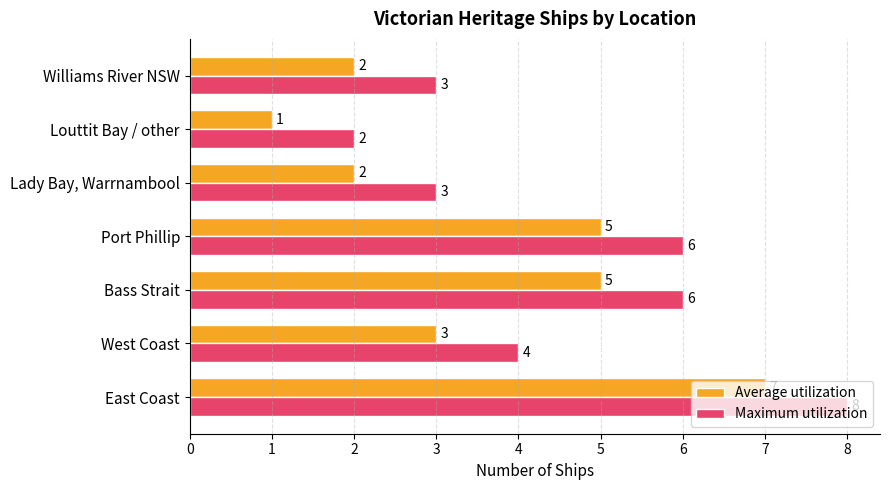

What is the sum of the Maximum utilization values at Williams River NSW and Bass Strait?

9